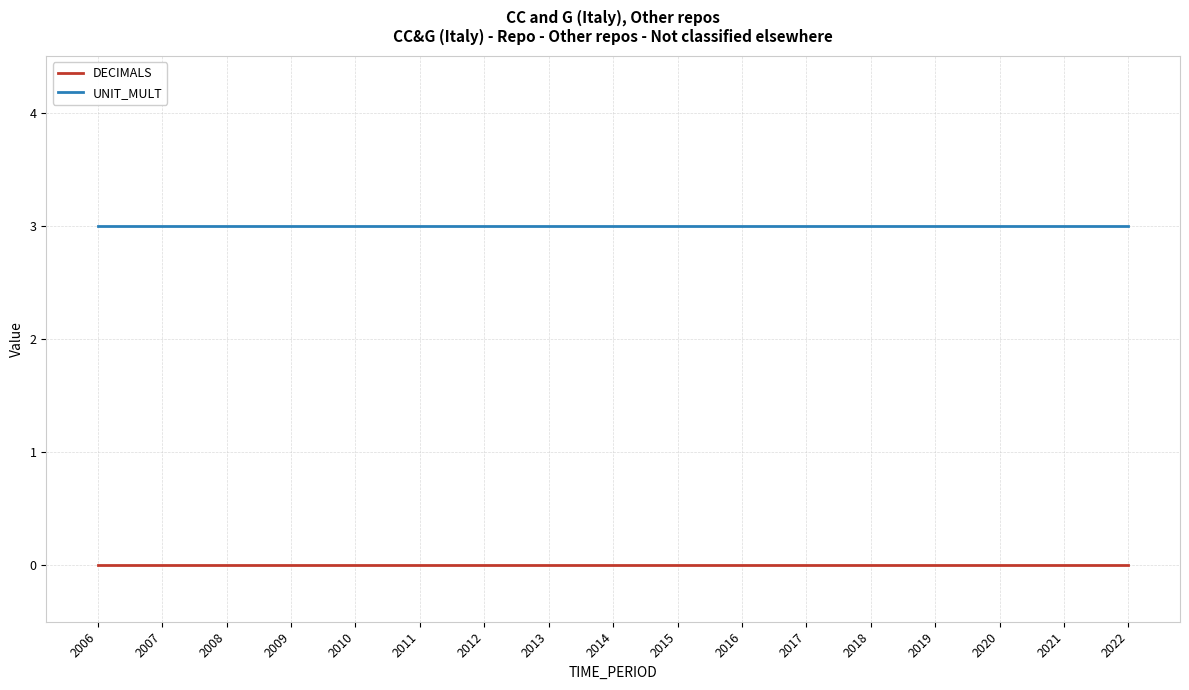

True or false: DECIMALS and UNIT_MULT intersect in this chart.

False